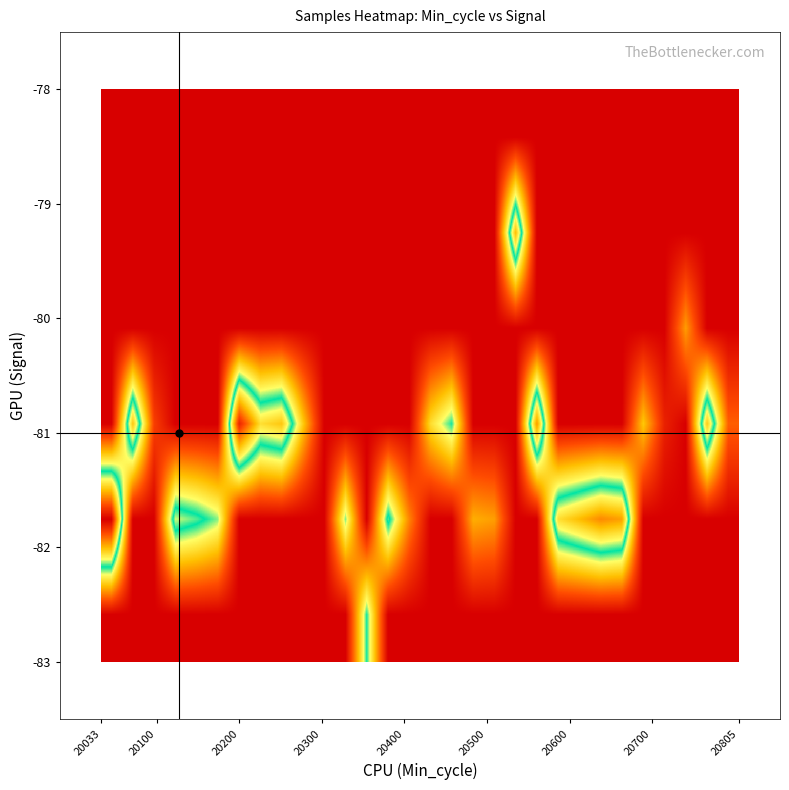

How many distinct data groups are displayed?

6